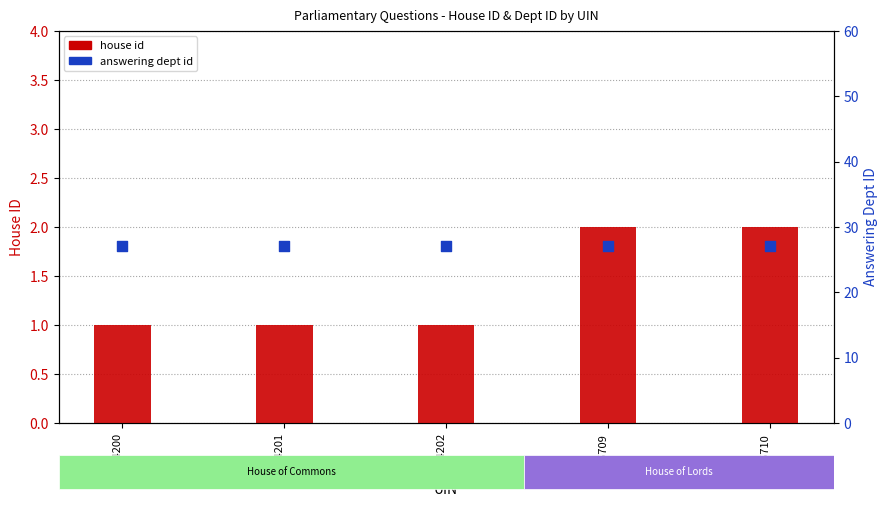

What is the total value across all series at 254202?

28